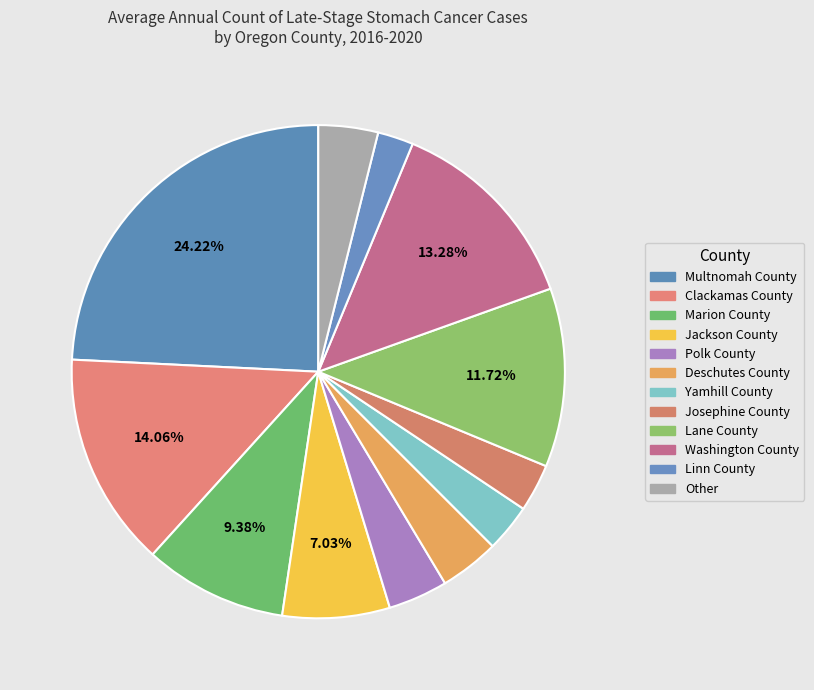

What percentage is NOT represented by Yamhill County?

96.9%